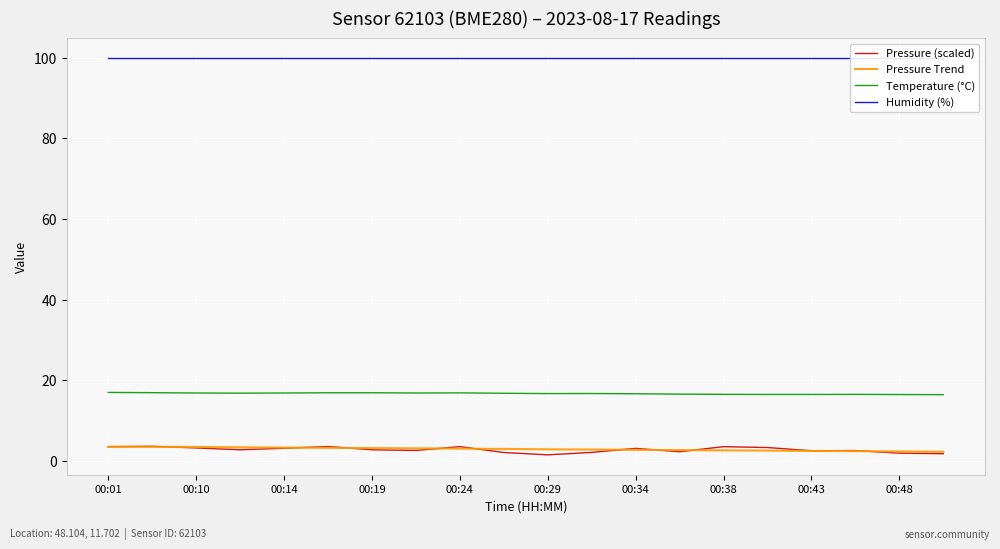

List the series in order of their peak value, lowest first.

Pressure Trend, Pressure (scaled), Temperature (°C), Humidity (%)